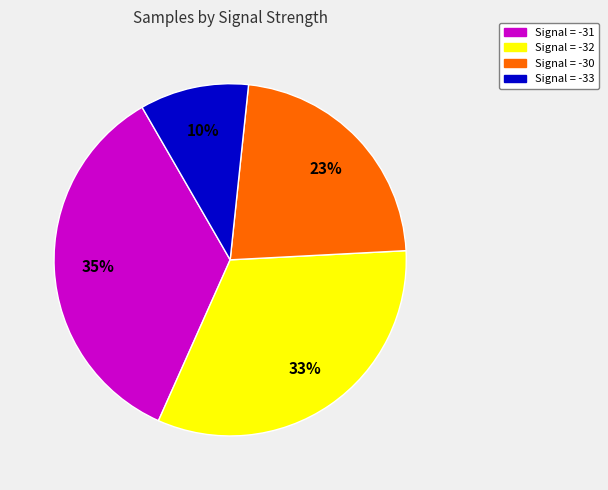

What is the smallest slice in the pie chart?

Signal = -33